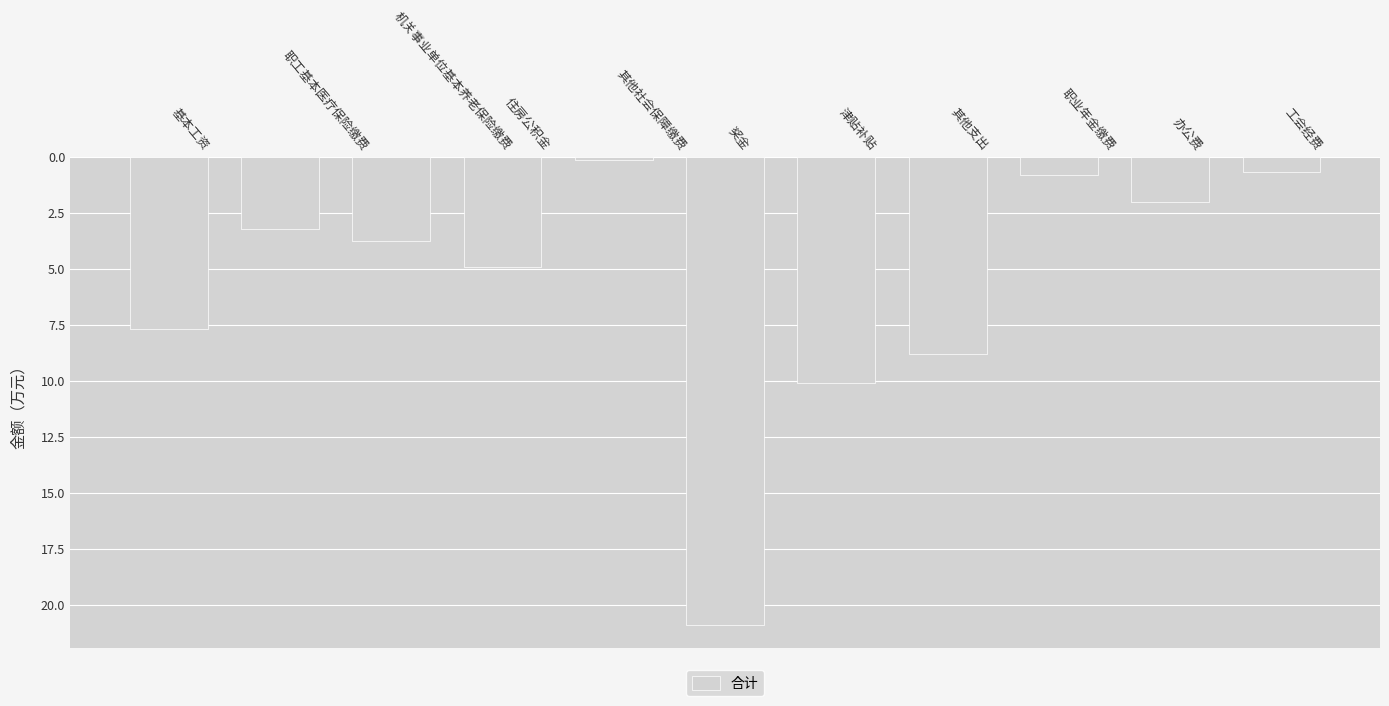

True or false: the data shows 10.1 at 津贴补贴.

True